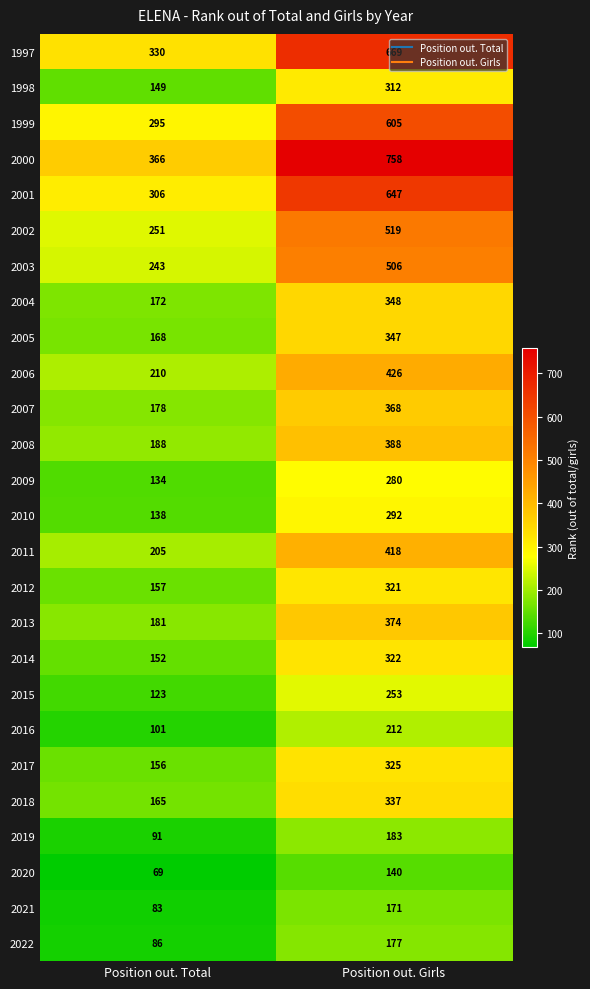

Count the number of categories in the chart.

2